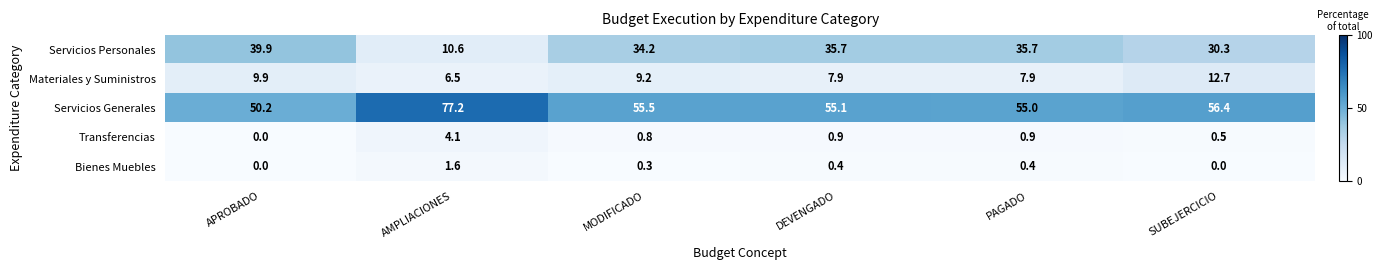

At MODIFICADO, list the series in order from smallest to largest.

Bienes Muebles, Transferencias, Materiales y Suministros, Servicios Personales, Servicios Generales